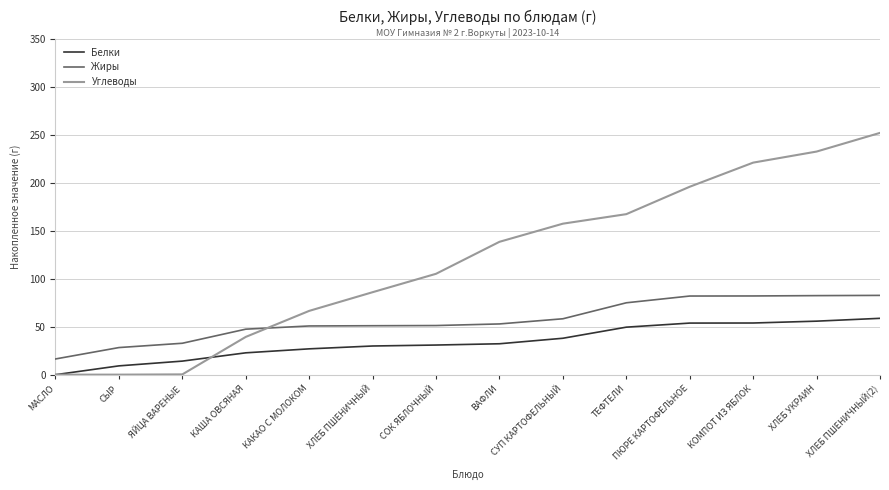

Which series has the largest range (max minus min)?

Углеводы